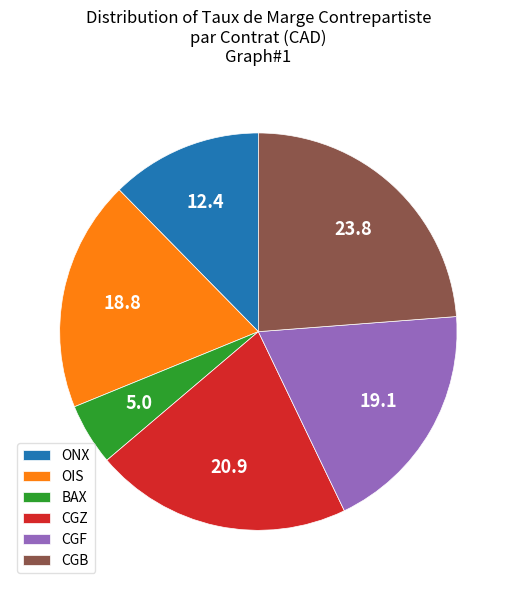

What is the largest slice in the pie chart?

CGB